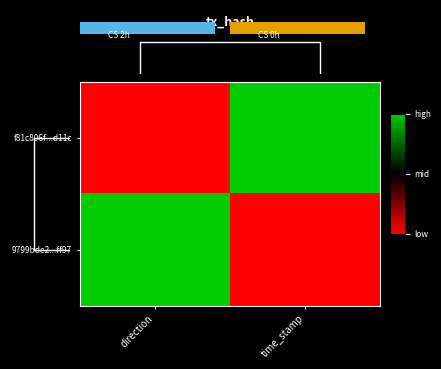

List the series in order of their peak value, lowest first.

f81c806f...d11c, 9799bde2...ff97